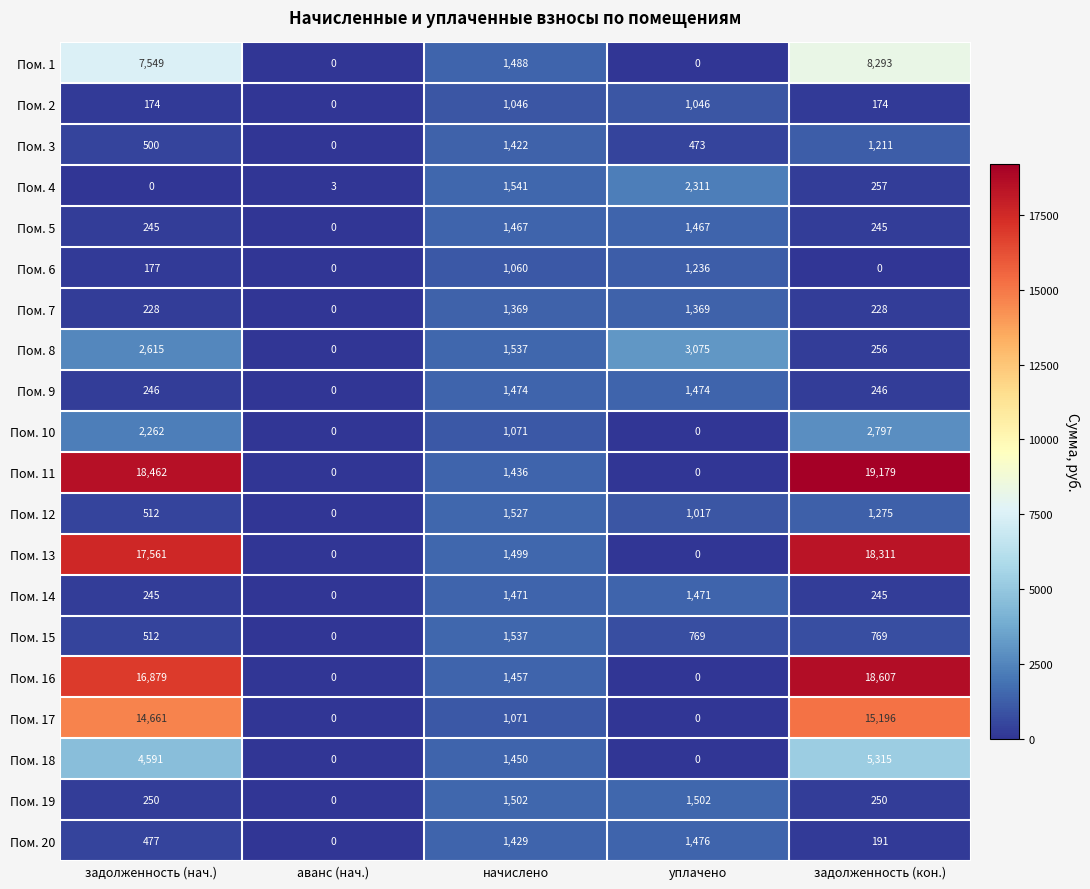

Which series changed the most between аванс (нач.) and начислено?

Пом. 4